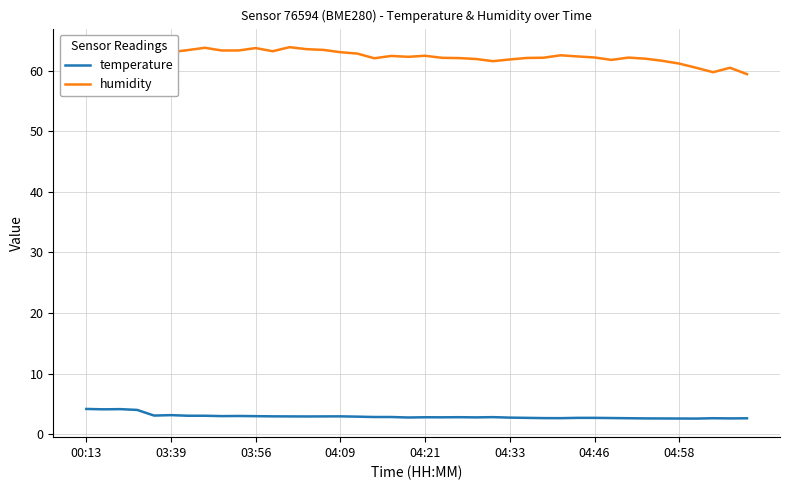

True or false: humidity and temperature intersect in this chart.

False